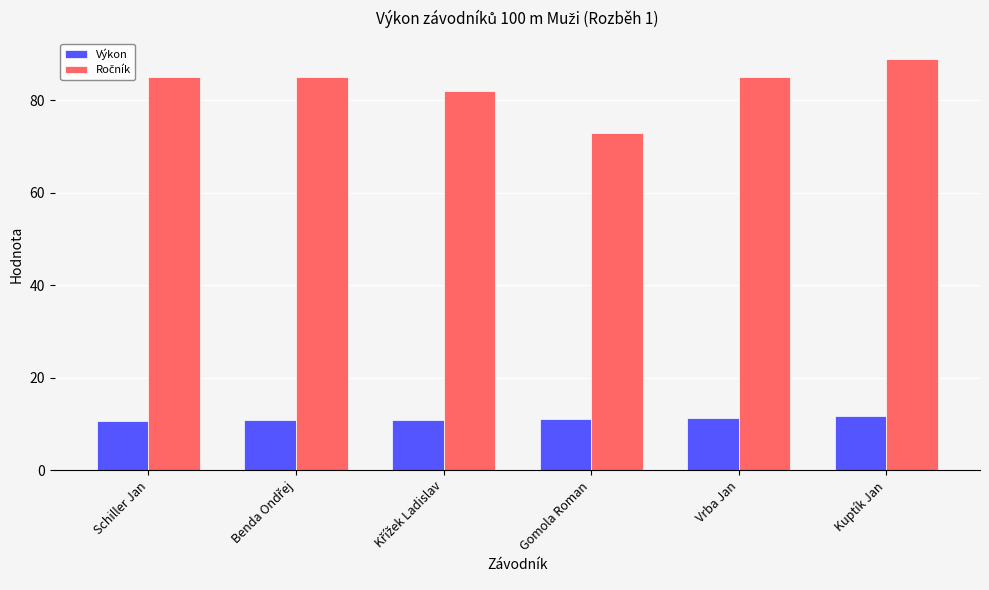

What is the total value across all series at Kuptík Jan?

100.7